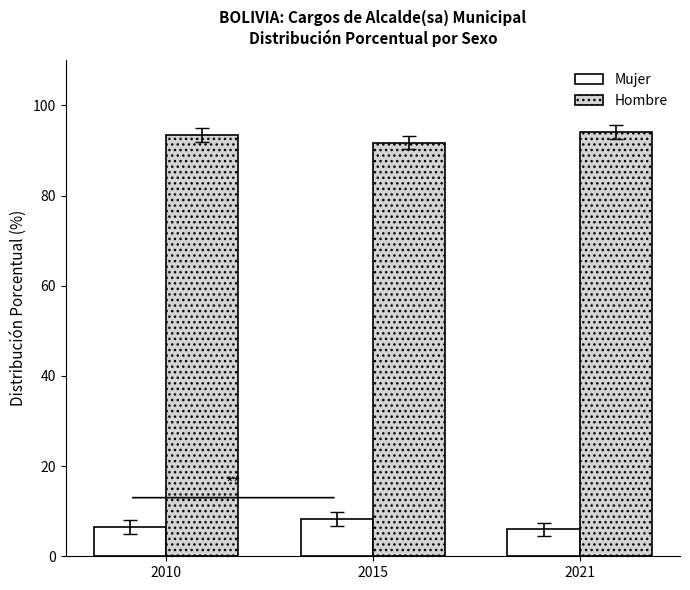

How many data points does each series have?

3